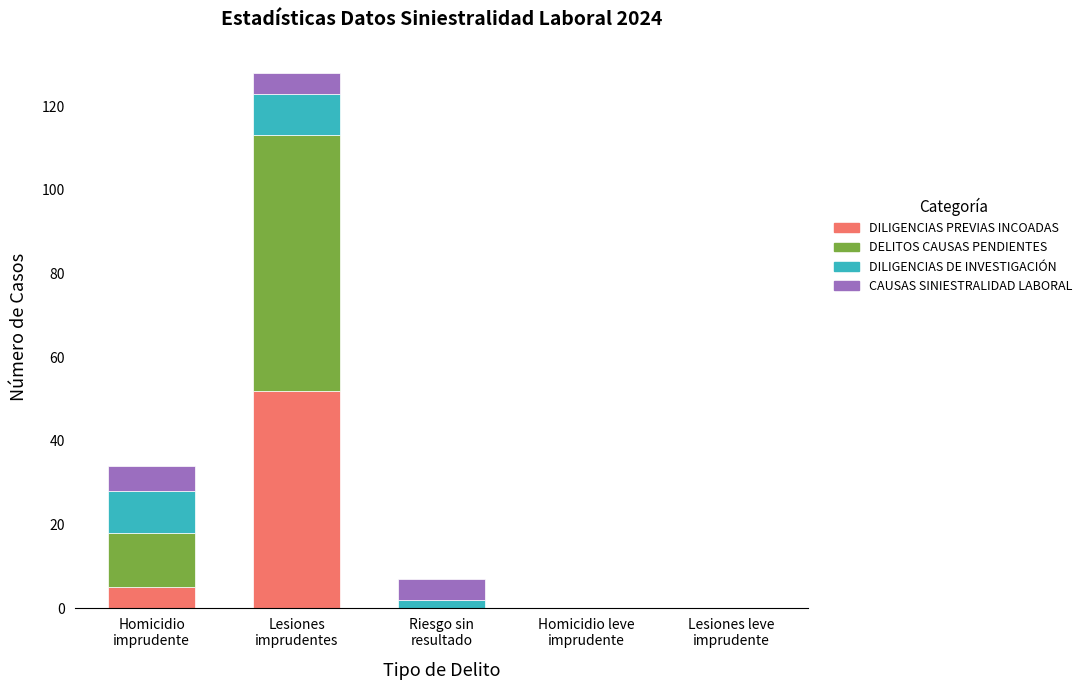

What is the maximum value for DILIGENCIAS PREVIAS INCOADAS?

52